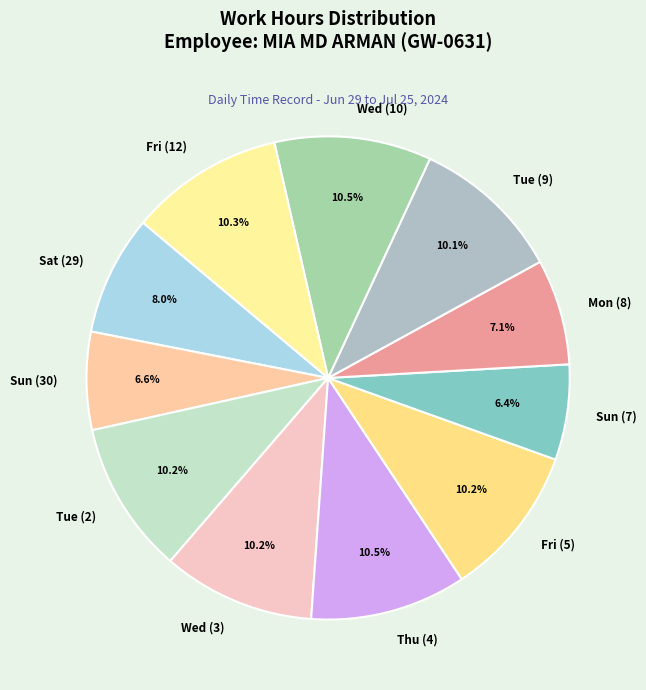

To the nearest percent, what is the difference between the Wed (10) and Sun (30) slice percentages?

4%